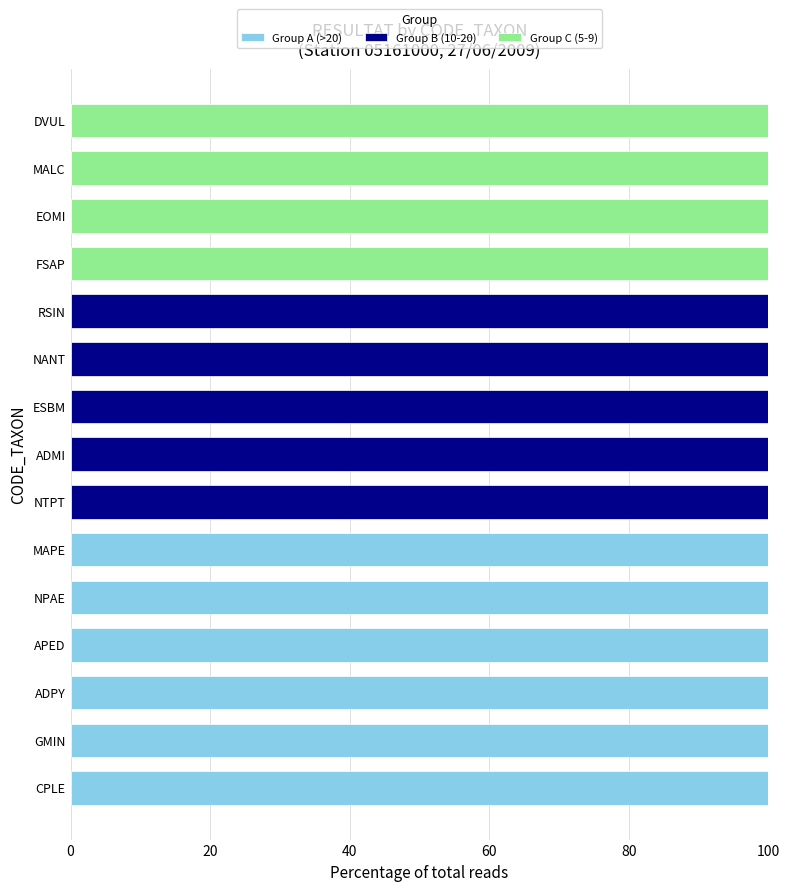

The Group A (>20) series shows 100 at CPLE. True or false?

True